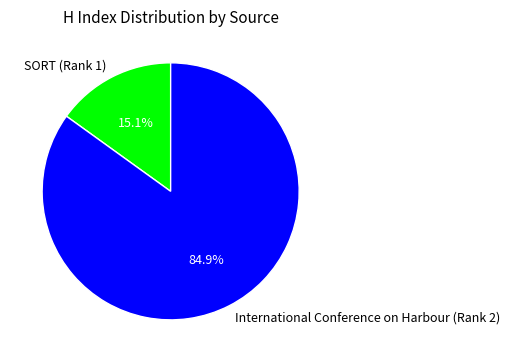

Which slice is the smallest?

SORT (Rank 1)